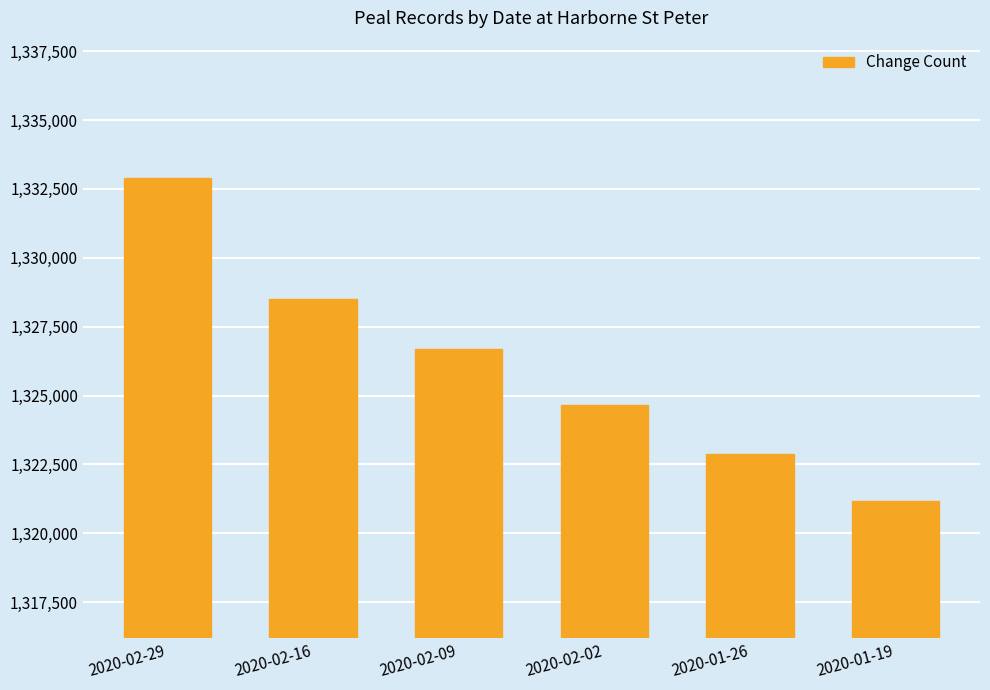

What is the smallest value displayed?

1321181